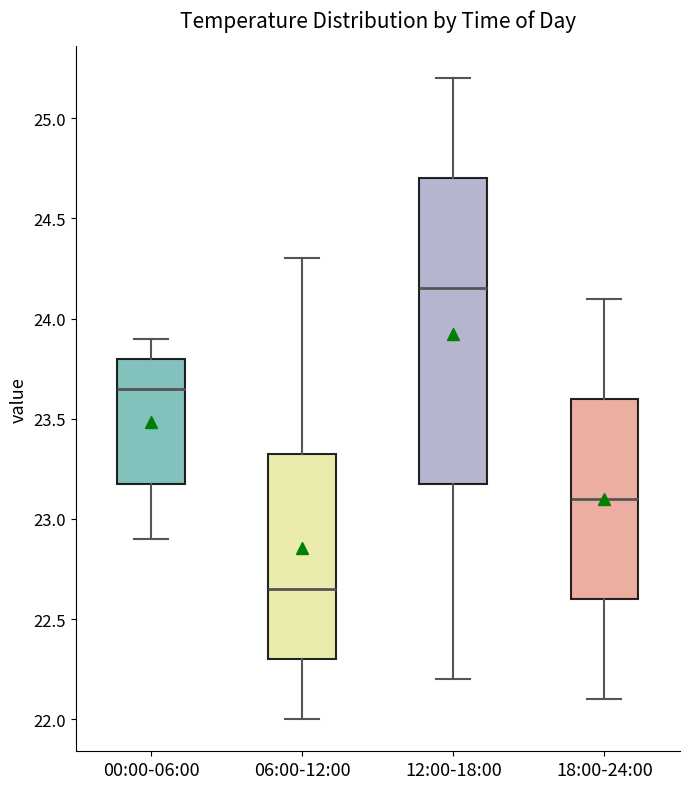

Reading left to right, transcribe this box plot: for each box, give where its median line is, the range the box spans, and where its two whiskers end, as read against the y-axis. The values are not printed on the chart, so give them approximately, as read against the axis.

00:00-06:00: median 23.65, box 23.20 to 23.80, whiskers 22.90 to 23.90
06:00-12:00: median 22.65, box 22.30 to 23.35, whiskers 22.00 to 24.30
12:00-18:00: median 24.15, box 23.20 to 24.70, whiskers 22.20 to 25.20
18:00-24:00: median 23.10, box 22.60 to 23.60, whiskers 22.10 to 24.10